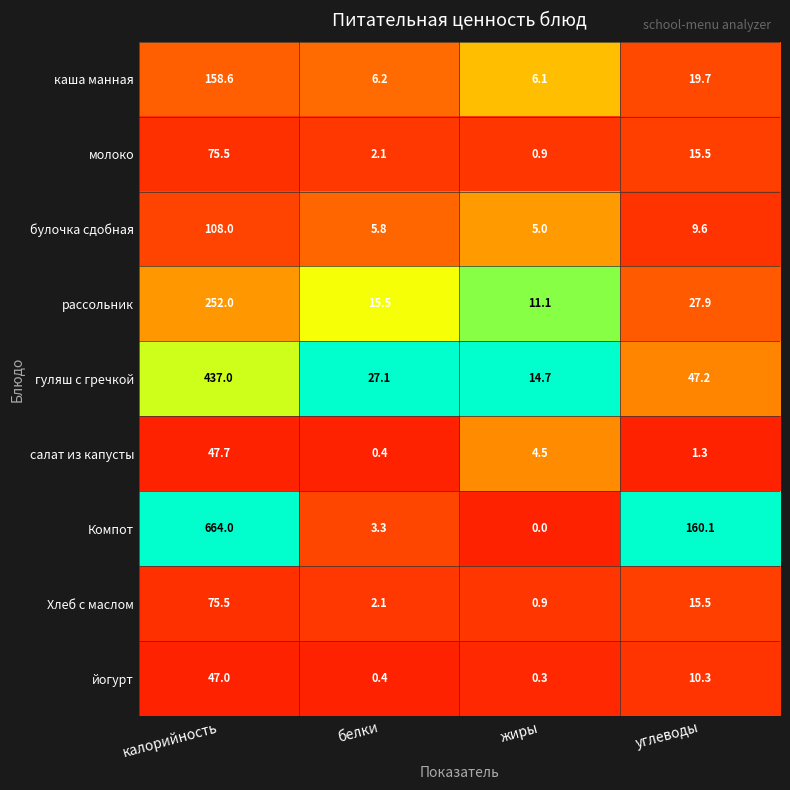

Which series has the largest total across all categories?

Компот